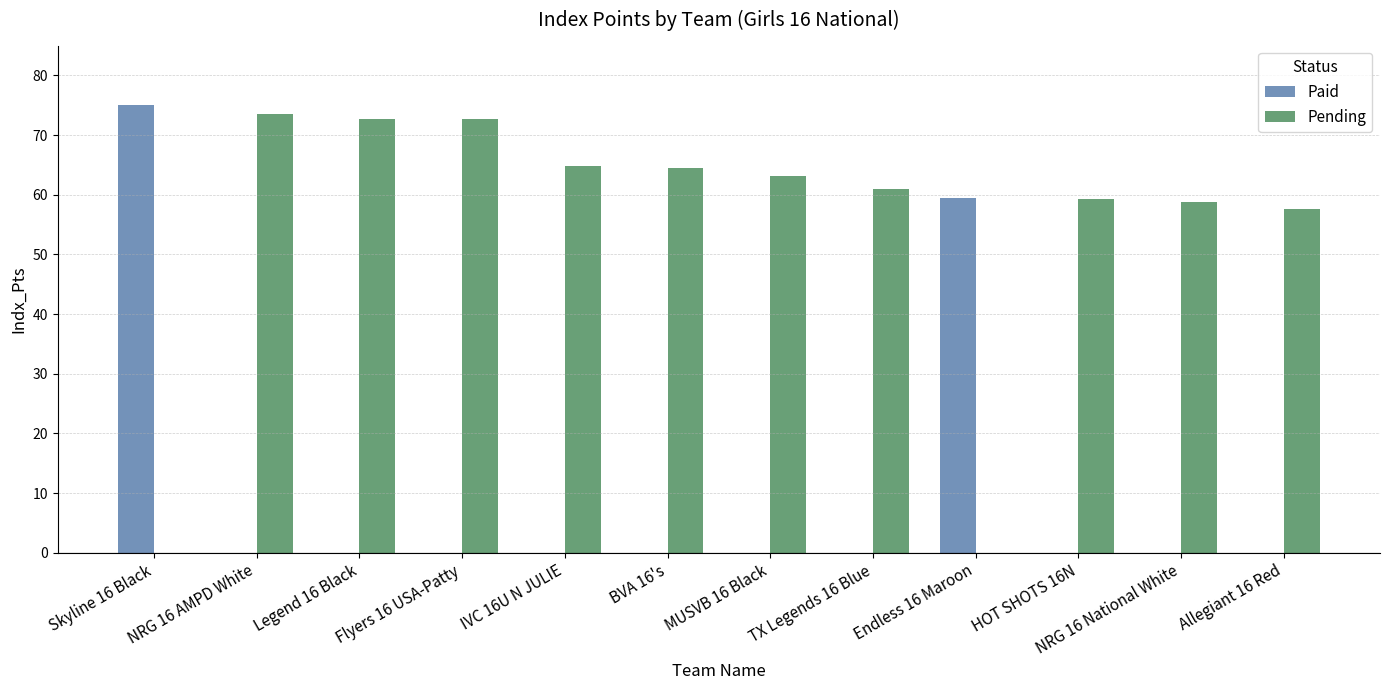

True or false: Paid has a value of 0.0 at TX Legends 16 Blue.

True